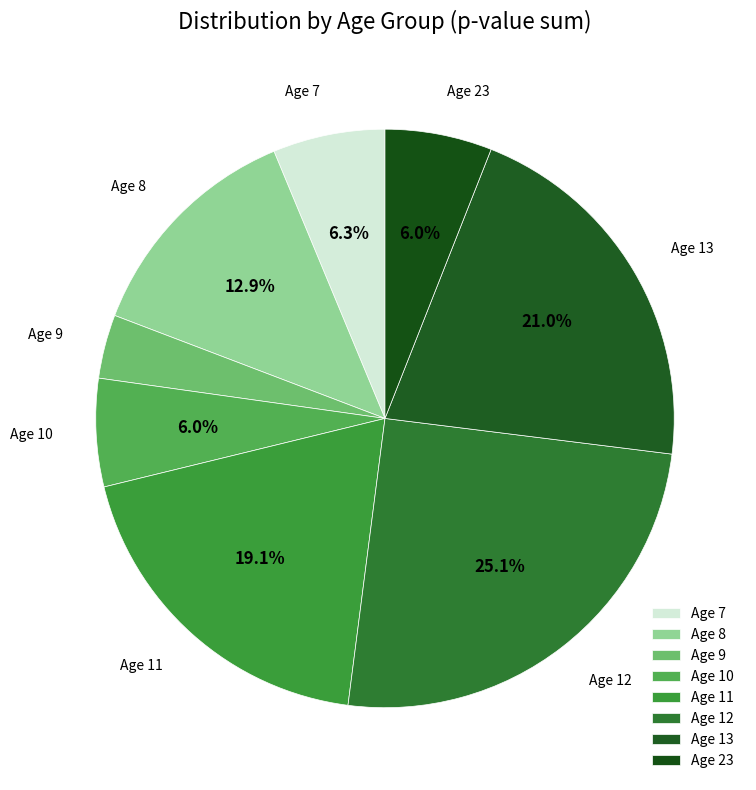

What percentage is NOT represented by Age 10?

94.0%